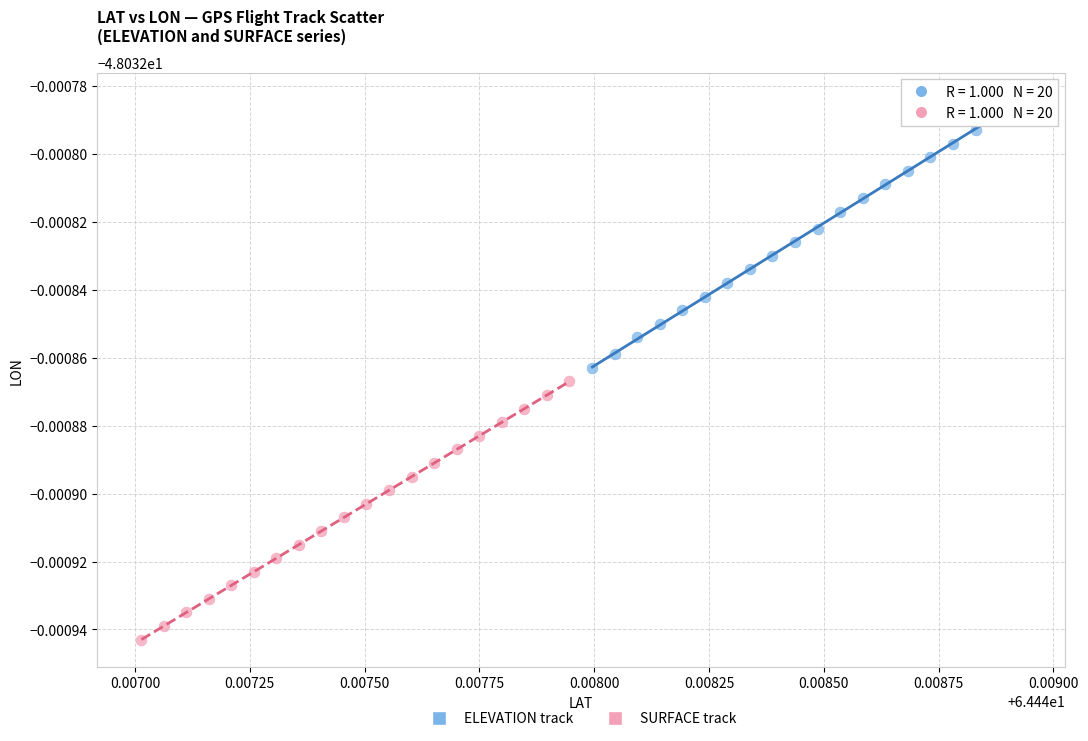

What are all the series names shown in the legend?

ELEVATION track, SURFACE track